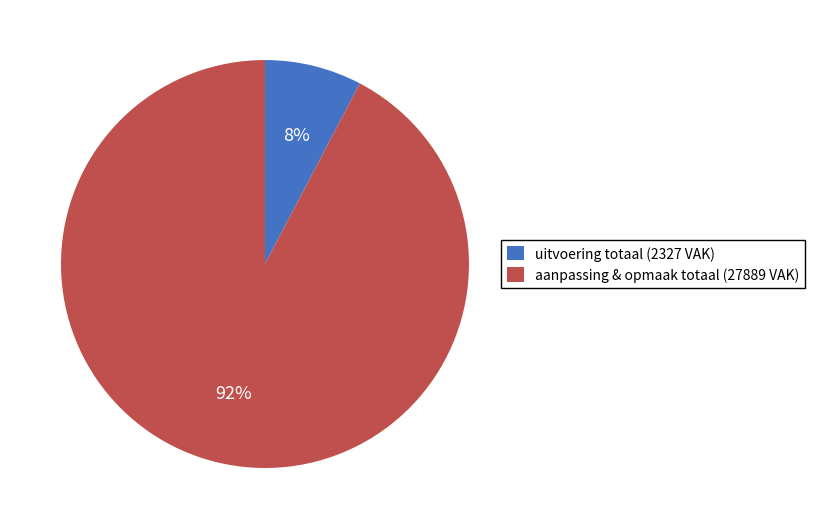

The uitvoering totaal (2327 VAK) slice represents 8% of the pie. True or false?

True